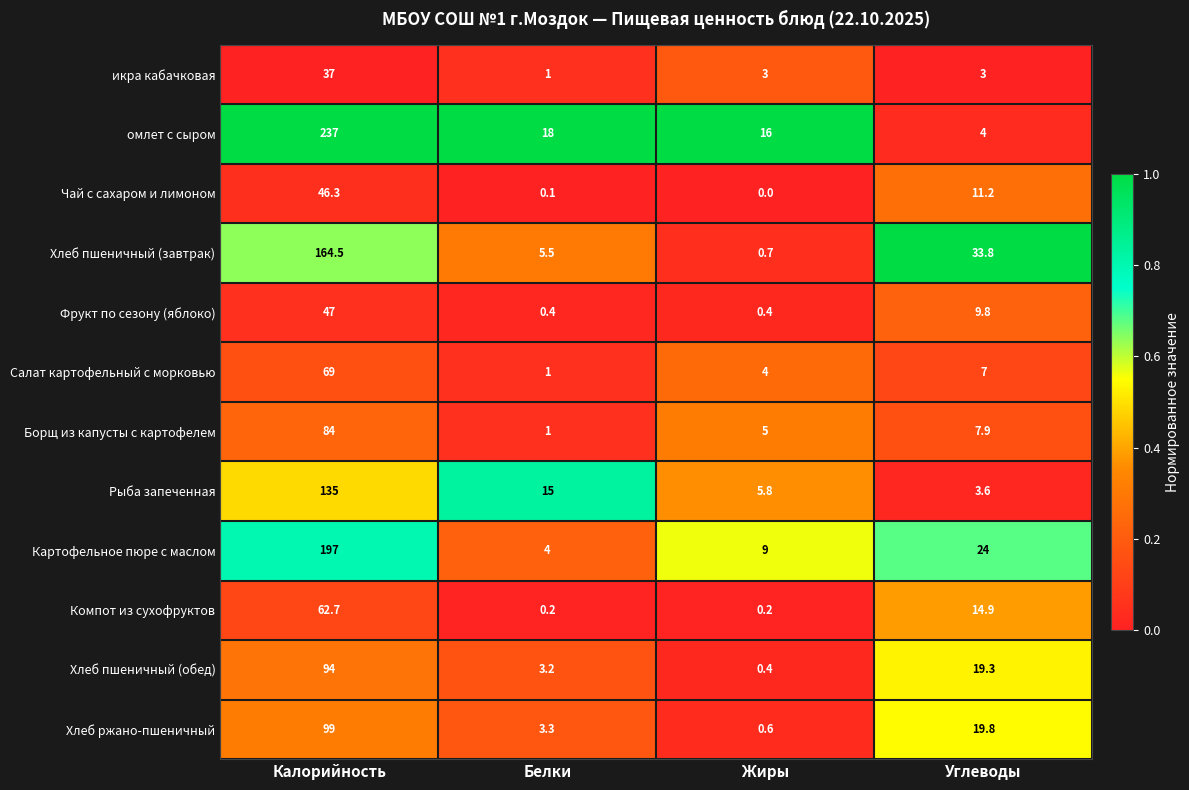

List the labels in order of Хлеб пшеничный (обед) value, smallest first.

Жиры, Белки, Углеводы, Калорийность